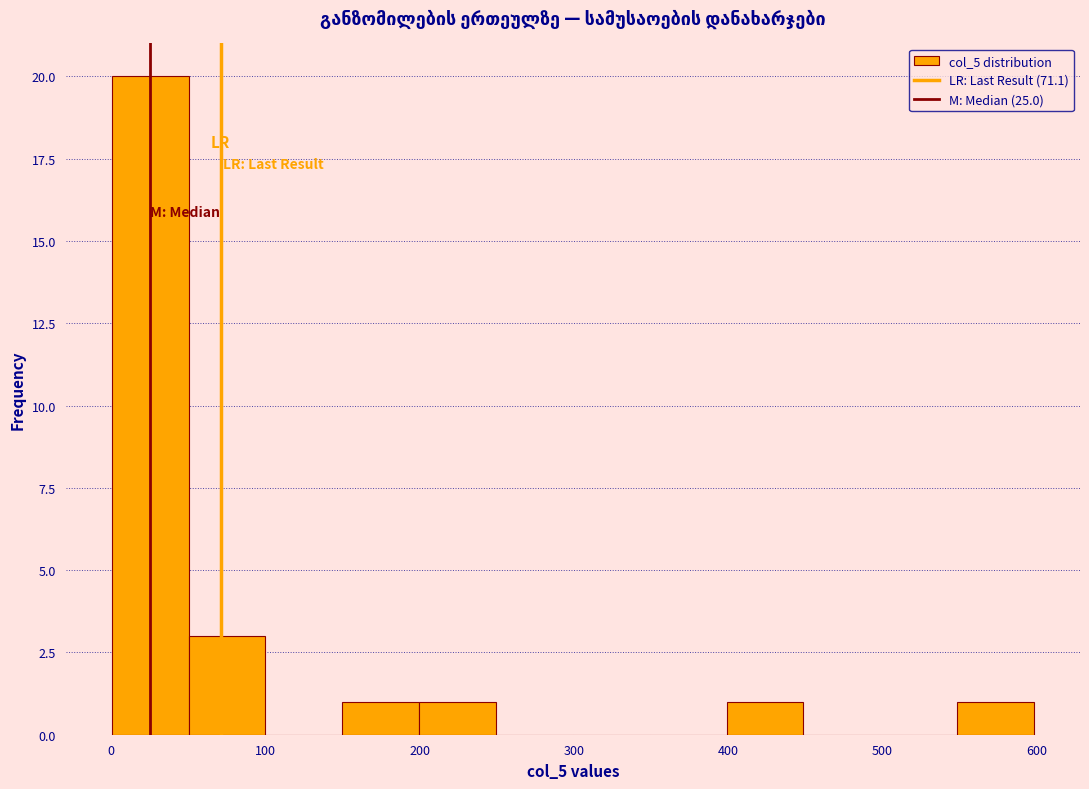

Over which range of the x-axis is the bar tallest?

0 to 50